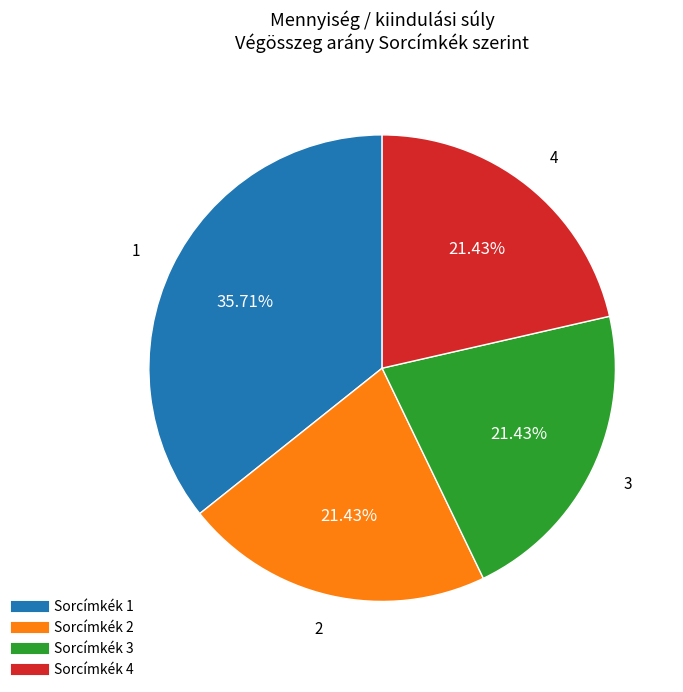

Does any single category account for the majority?

No